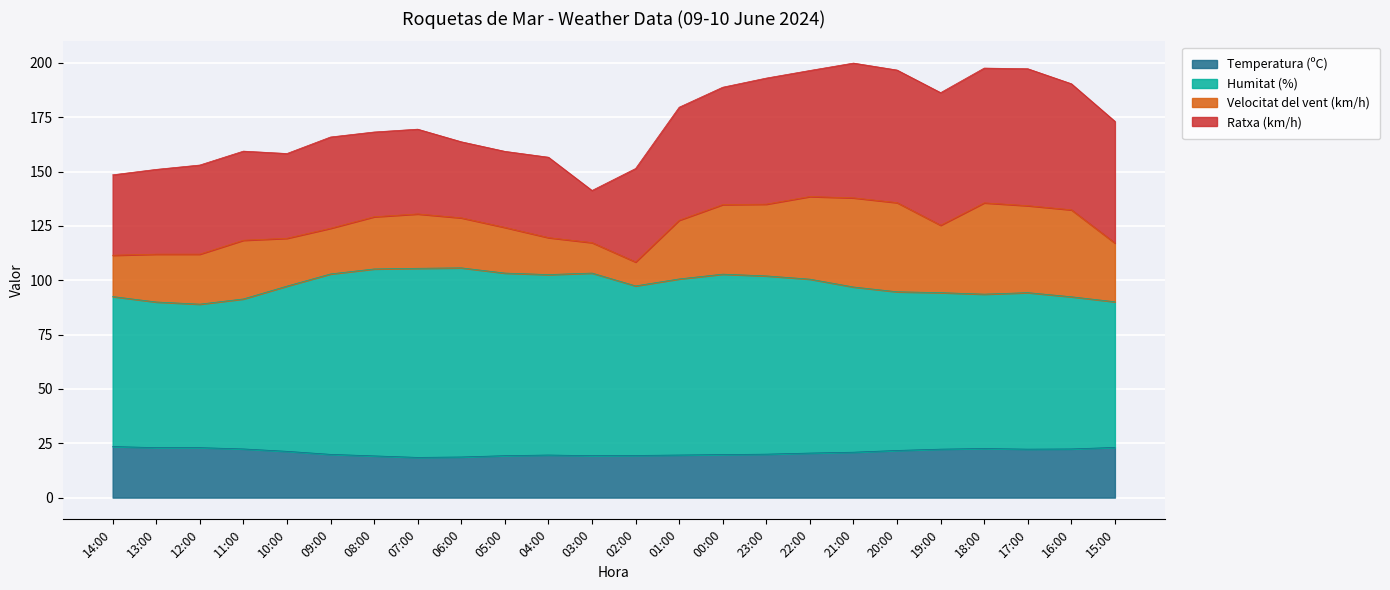

What are all the series names shown in the legend?

Temperatura (ºC), Humitat (%), Velocitat del vent (km/h), Ratxa (km/h)